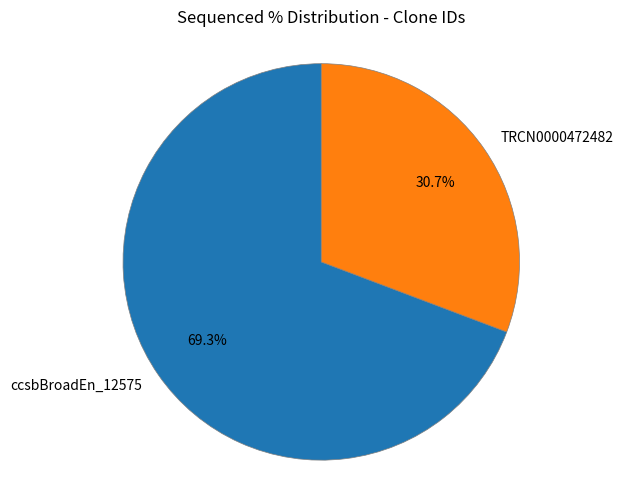

Does ccsbBroadEn_12575 represent more than half of the total?

Yes